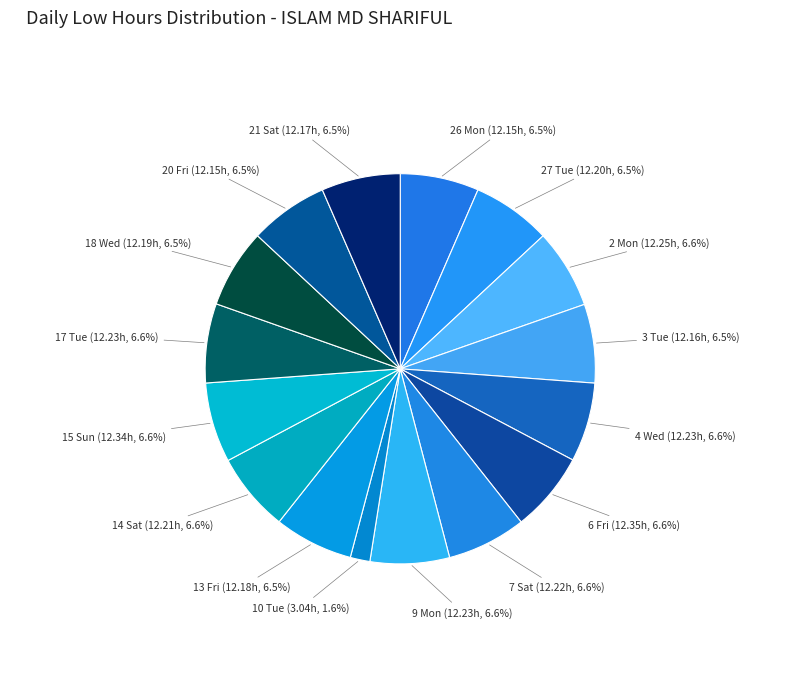

Count the number of slices in the pie.

16